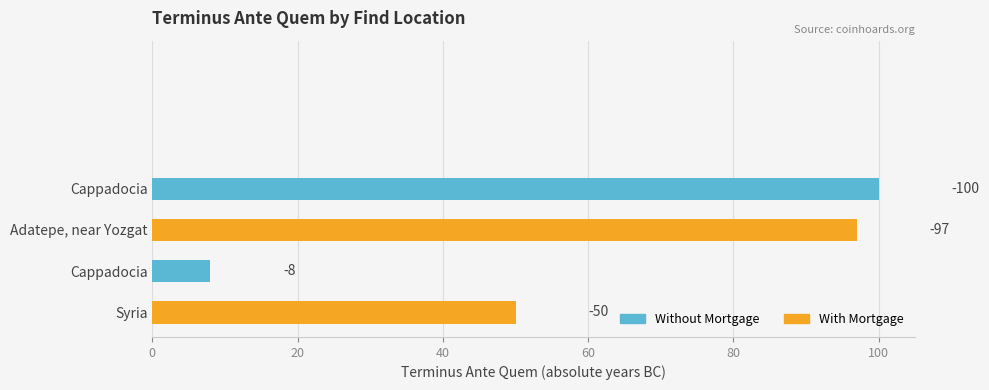

Which category has the lowest value across all series?

Cappadocia